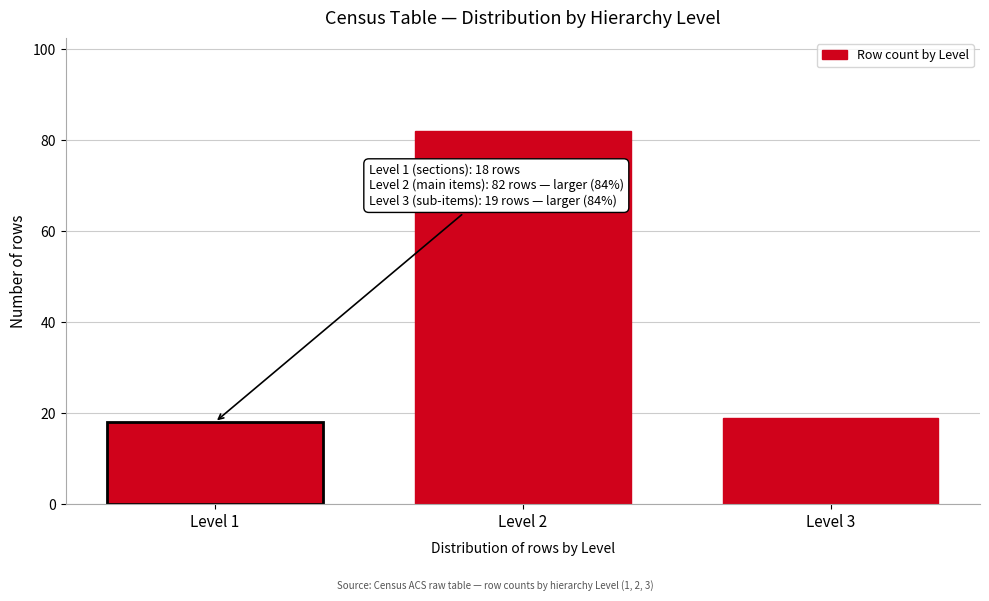

Reading left to right, list all the values displayed in this chart.

18	82	19